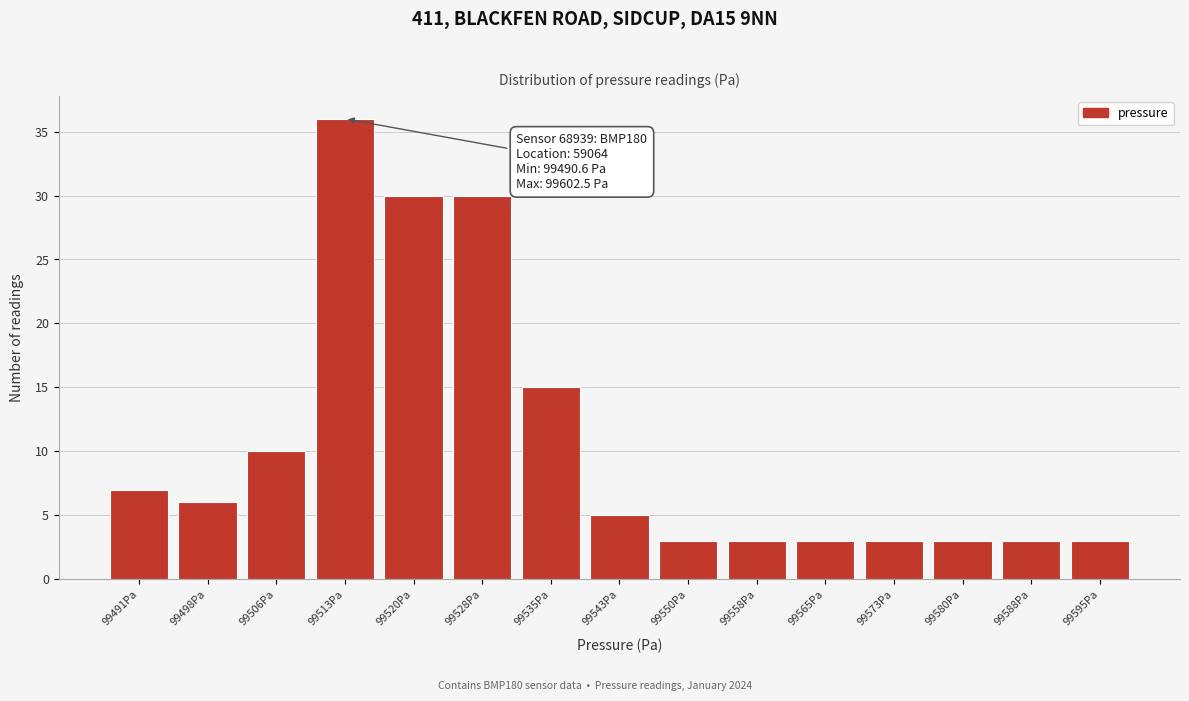

Reading right to left, what are all the values shown in this chart?

99595Pa=3	99588Pa=3	99580Pa=3	99573Pa=3	99565Pa=3	99558Pa=3	99550Pa=3	99543Pa=5	99535Pa=15	99528Pa=30	99520Pa=30	99513Pa=36	99506Pa=10	99498Pa=6	99491Pa=7